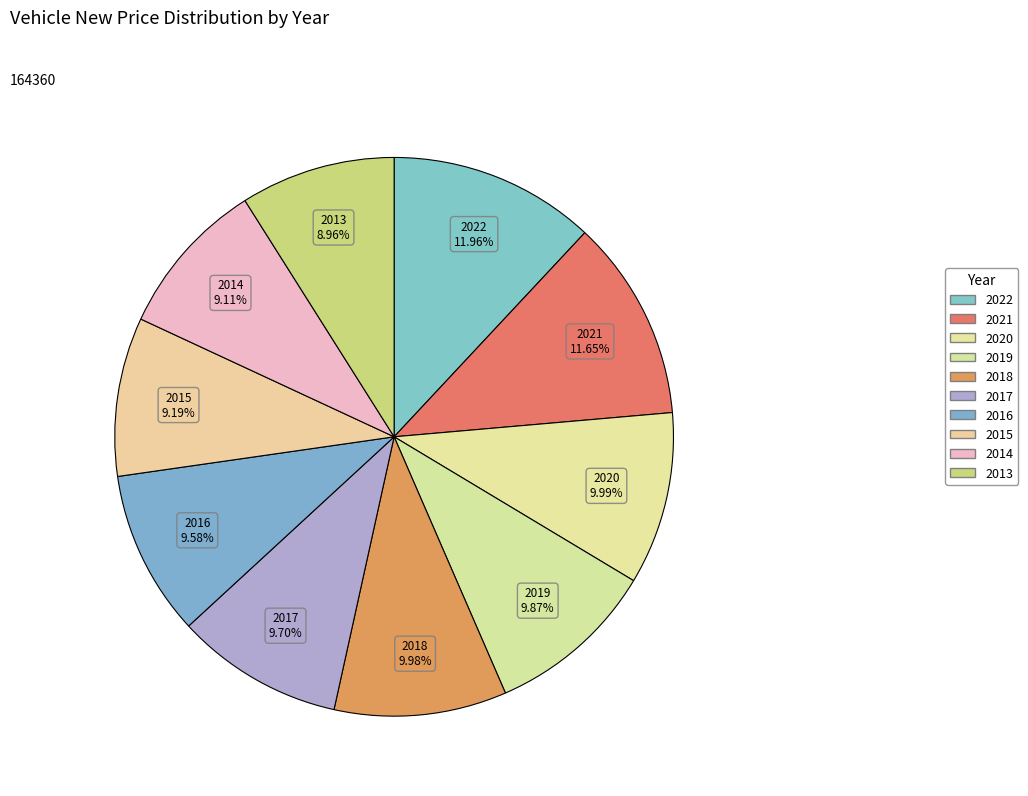

To the nearest percent, what portion does 2017 represent?

10%